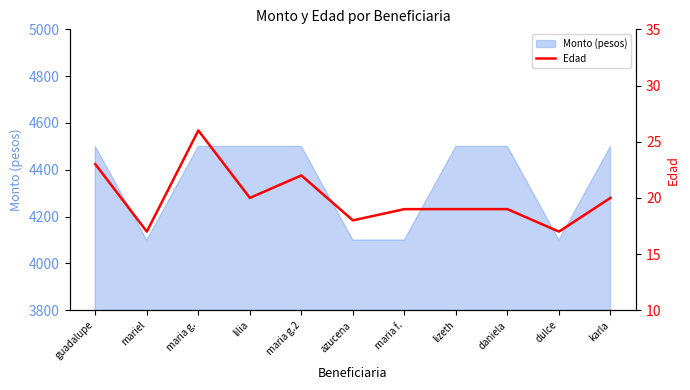

Where is the data nearest to the value 21?

lilia